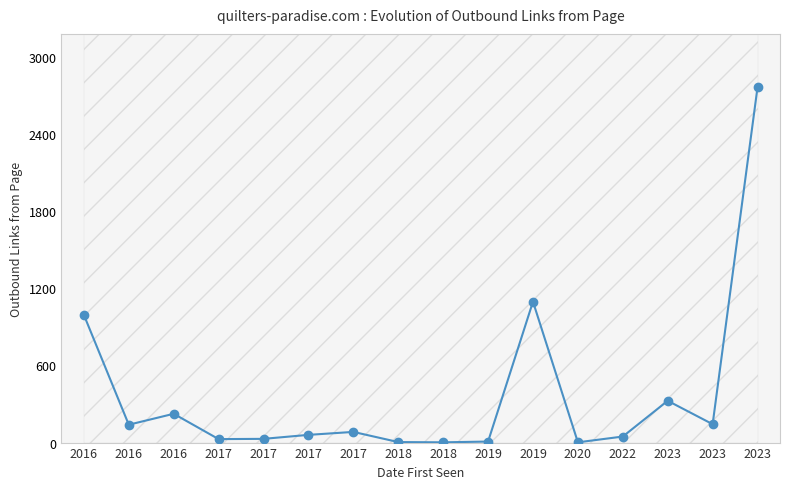

What is the value of the 9th point from the left?

4